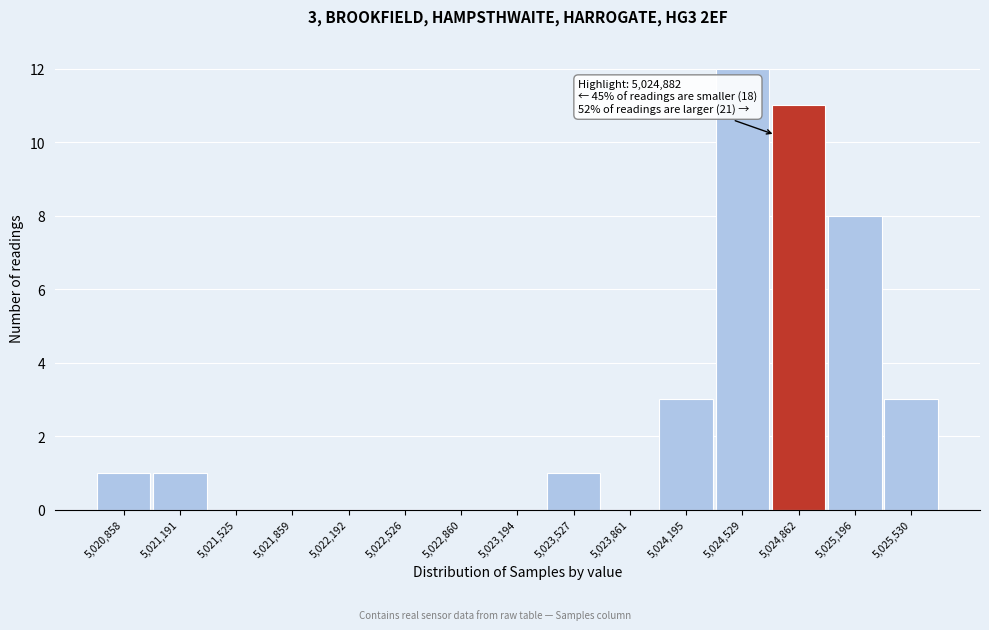

Reading right to left, list all the values displayed in this chart.

5,025,530=3	5,025,196=8	5,024,862=11	5,024,529=12	5,024,195=3	5,023,861=0	5,023,527=1	5,023,194=0	5,022,860=0	5,022,526=0	5,022,192=0	5,021,859=0	5,021,525=0	5,021,191=1	5,020,858=1